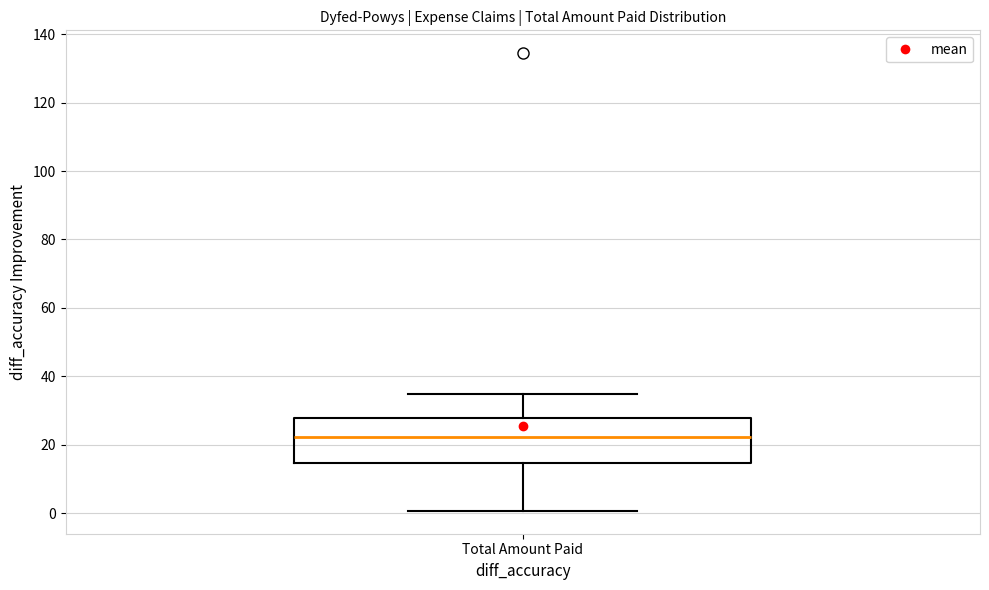

Transcribe this box plot: give where the median line is, the range the box spans, and where the two whiskers end, as read against the y-axis. The values are not printed on the chart, so give them approximately, as read against the axis.

median 22, box 14 to 28, whiskers 0 to 34